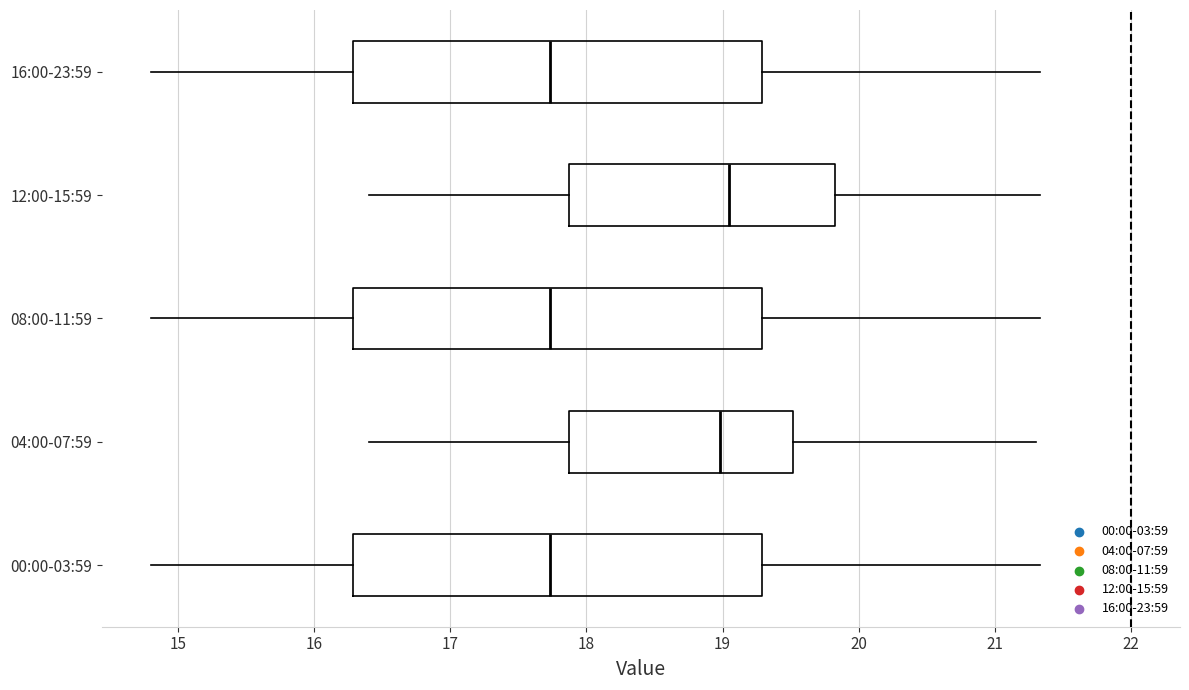

Reading bottom to top, transcribe this box plot: for each box, give where its median line is, the range the box spans, and where its two whiskers end, as read against the x-axis. The values are not printed on the chart, so give them approximately, as read against the axis.

00:00-03:59: median 17.7, box 16.3 to 19.3, whiskers 14.8 to 21.3
04:00-07:59: median 19.0, box 17.9 to 19.5, whiskers 16.4 to 21.3
08:00-11:59: median 17.7, box 16.3 to 19.3, whiskers 14.8 to 21.3
12:00-15:59: median 19.1, box 17.9 to 19.8, whiskers 16.4 to 21.3
16:00-23:59: median 17.7, box 16.3 to 19.3, whiskers 14.8 to 21.3